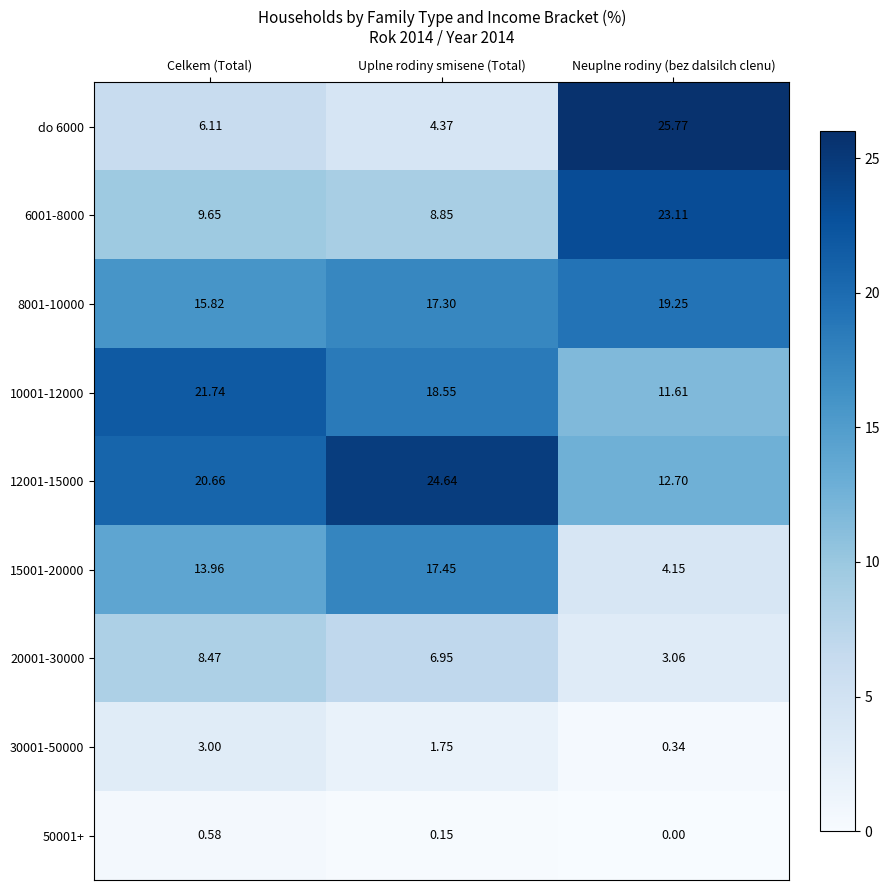

Which category has the highest value in the 30001-50000 series?

Celkem (Total)